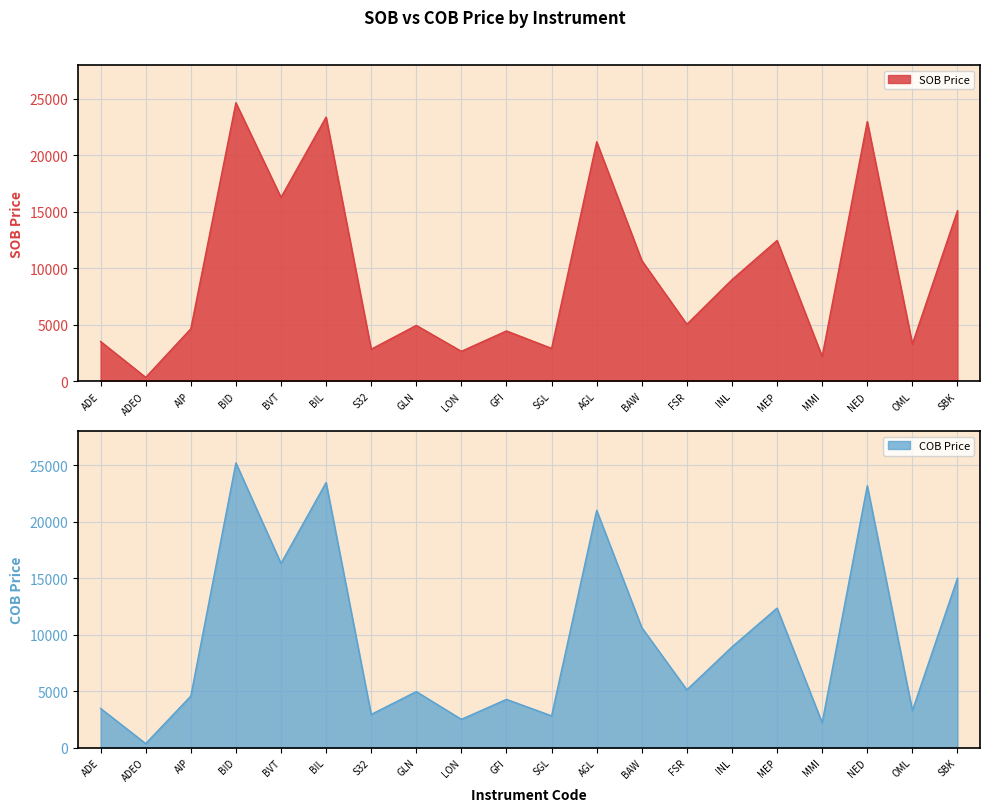

Which series has the largest range (max minus min)?

COB Price